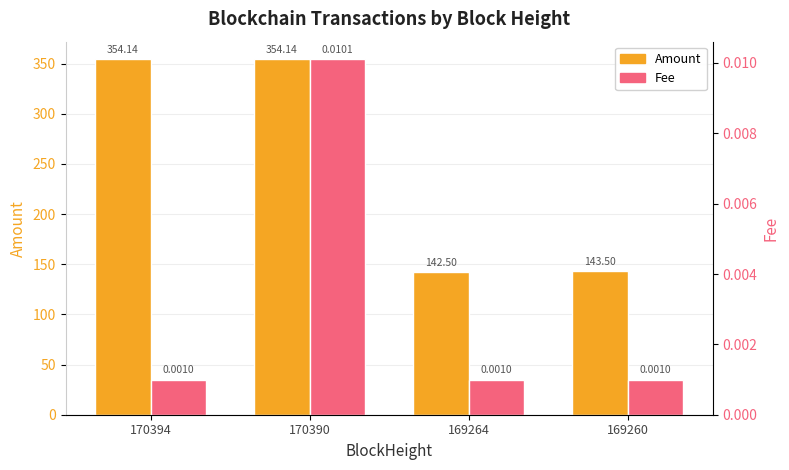

Between 170390 and 169260, which is larger?

170390